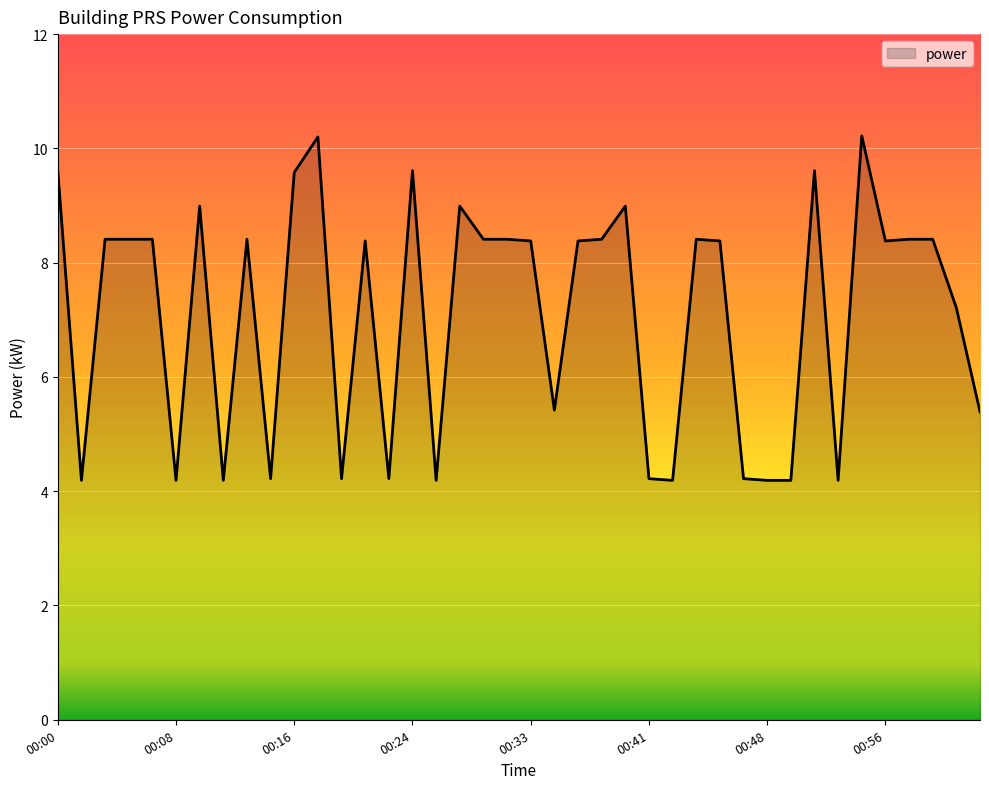

What is the greatest value displayed?

10.2